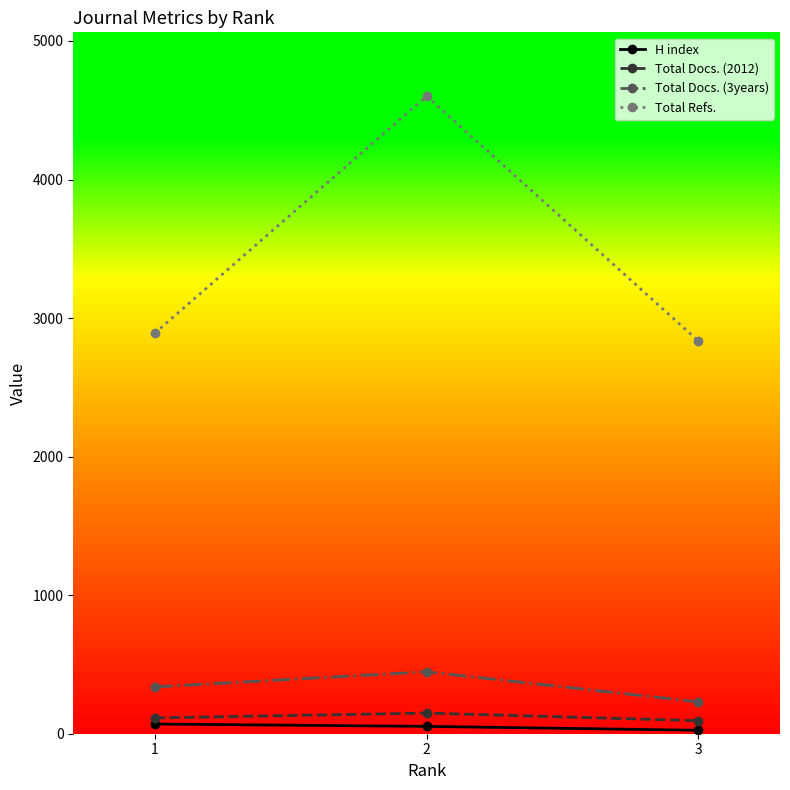

Which series has the largest range (max minus min)?

Total Refs.